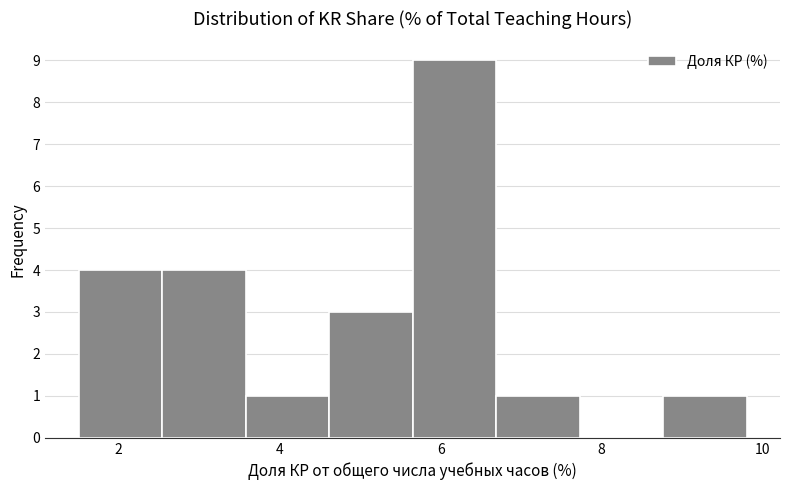

How tall is the bar that spans 1.6 to 2.6 on the x-axis? Neither the bar edges nor the heights are printed on the chart, so give them approximately, as read against the axes.

4